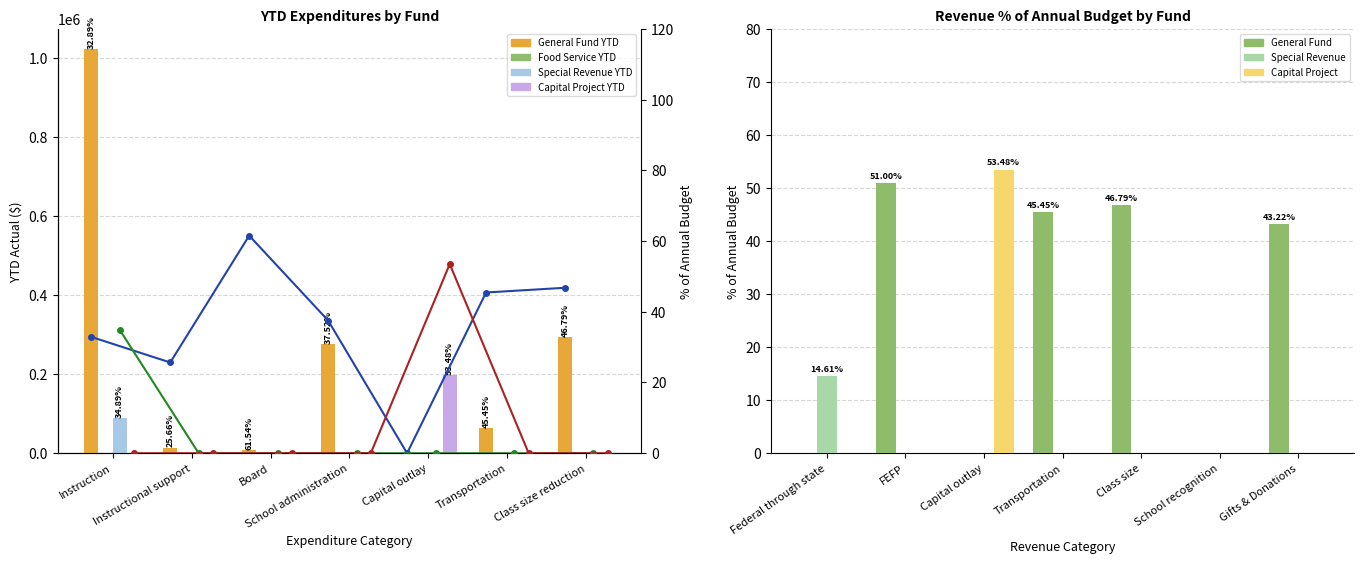

How many series are shown in this chart?

3